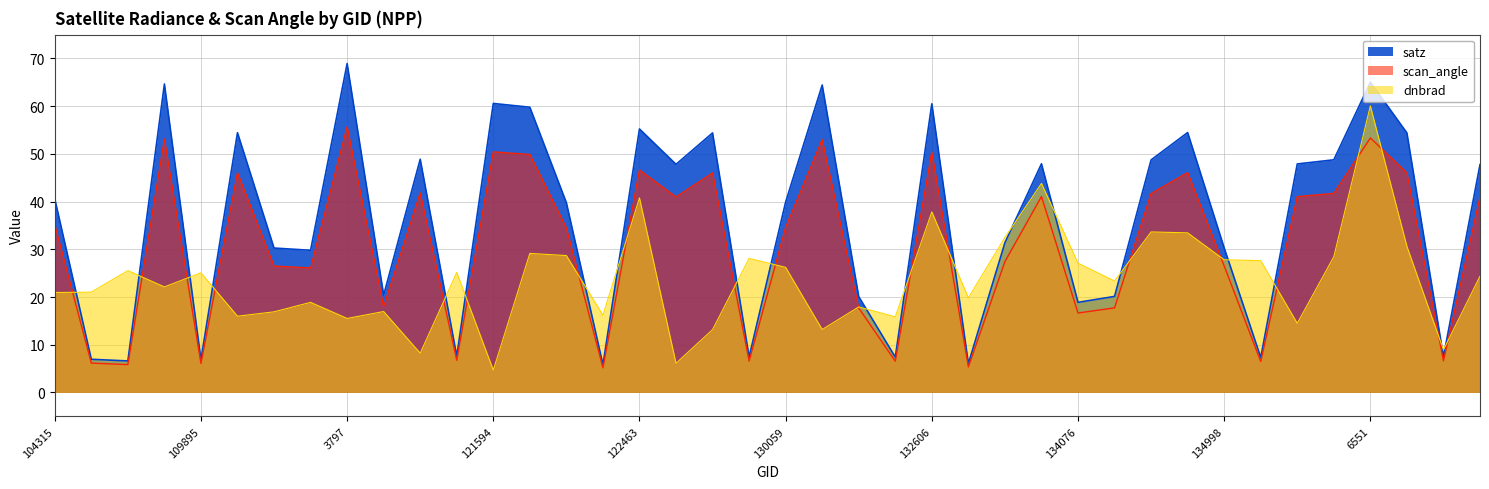

Is it true that satz equals 7.0 at 104431?

True